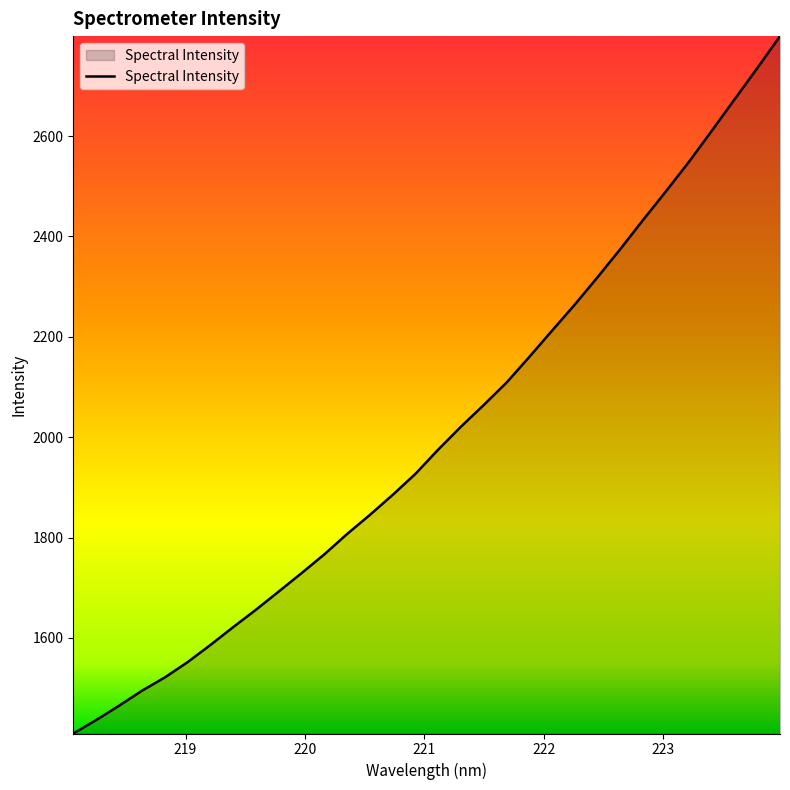

What is the greatest value displayed?

2799.1